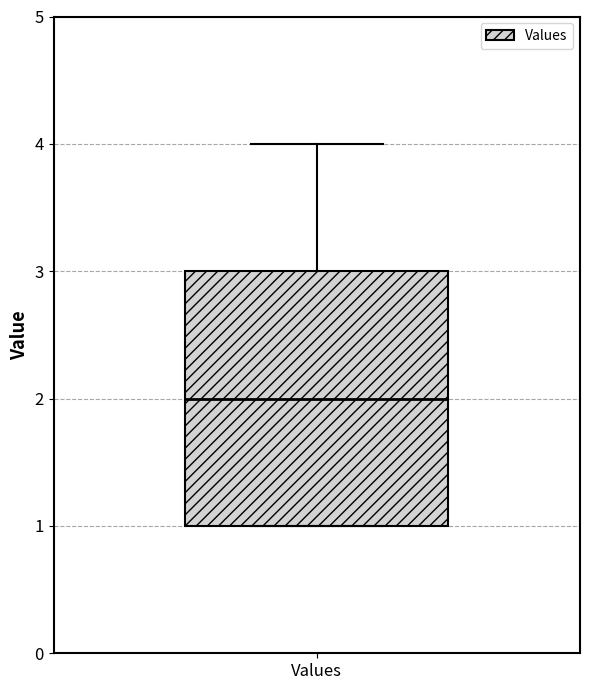

Read this box plot against the y-axis: the position of the median line, the range covered by the box, and the ends of both whiskers. The values are not printed on the chart, so give them approximately, as read against the axis.

median 2, box 1 to 3, whiskers 1 to 4